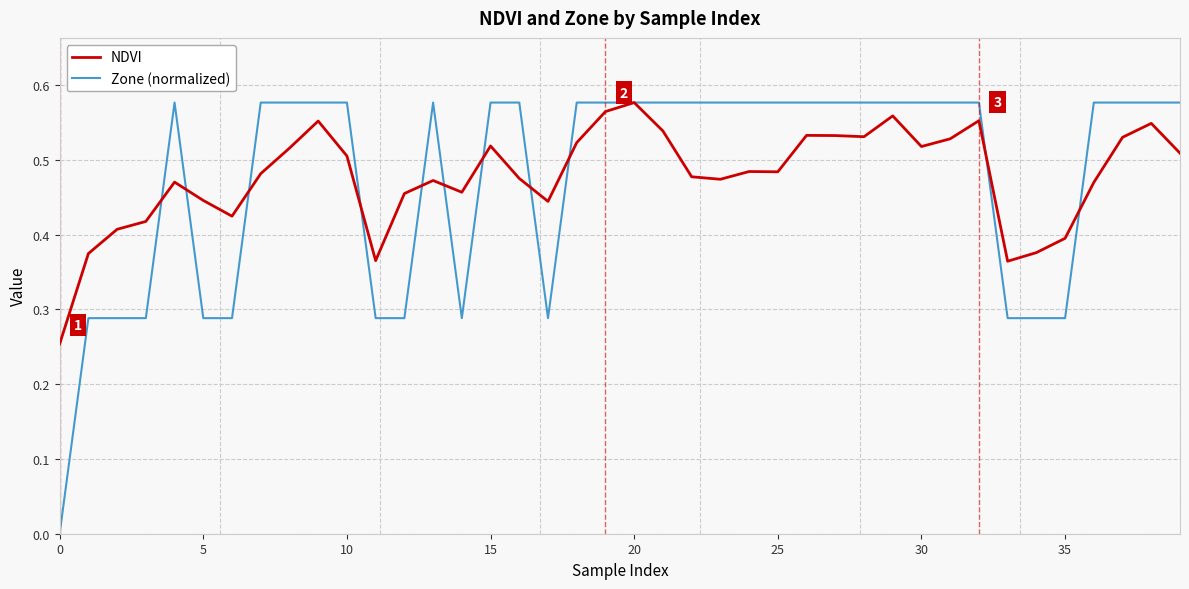

Which series has the largest range (max minus min)?

Zone (normalized)